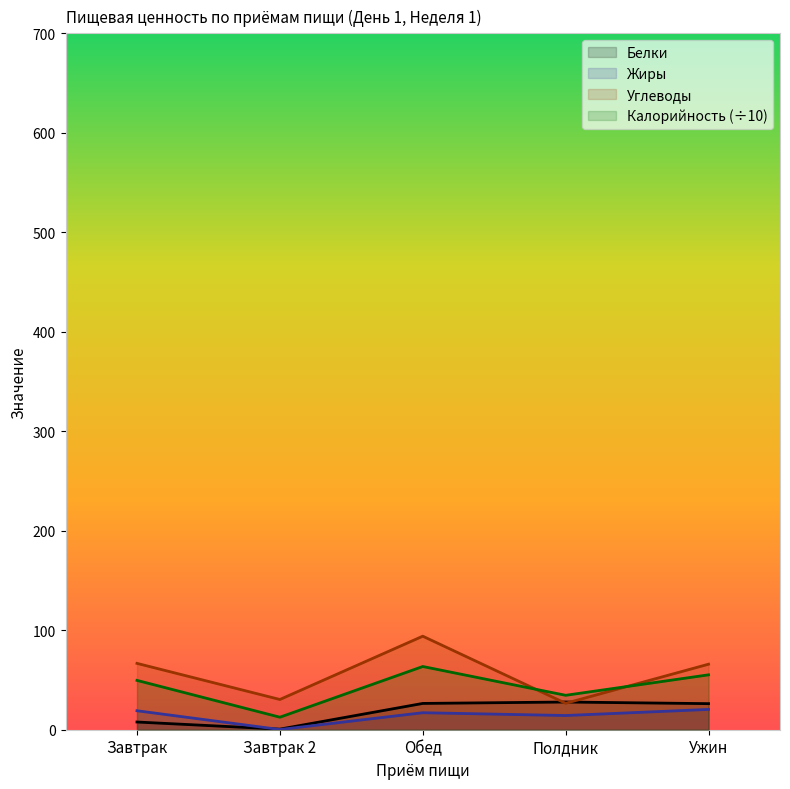

Between Обед and Ужин, which series saw the biggest shift?

Углеводы